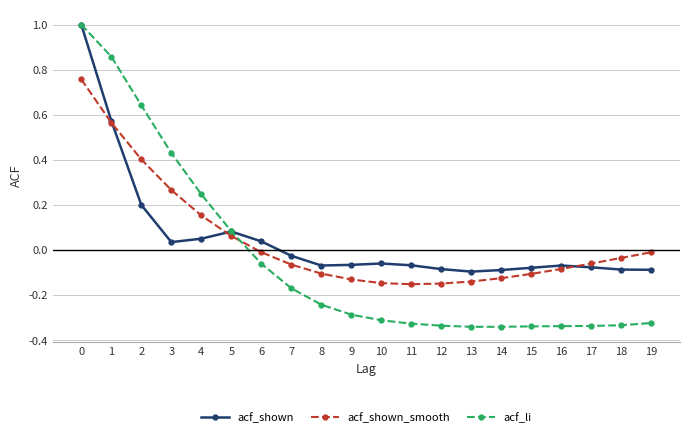

True or false: acf_shown has more than 1 points higher than both neighbors.

True